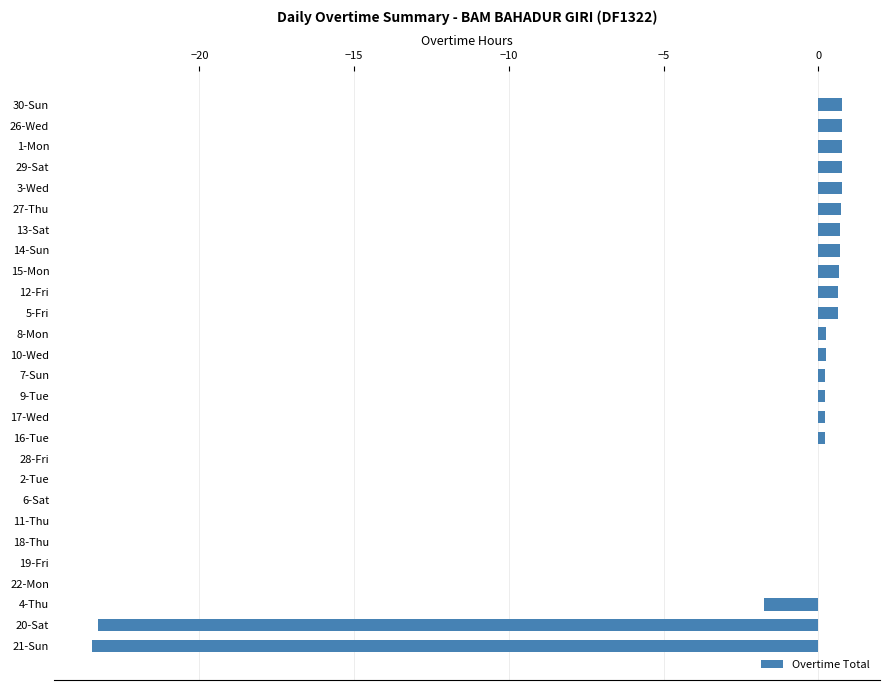

Between 20-Sat and 18-Thu, which is larger?

18-Thu